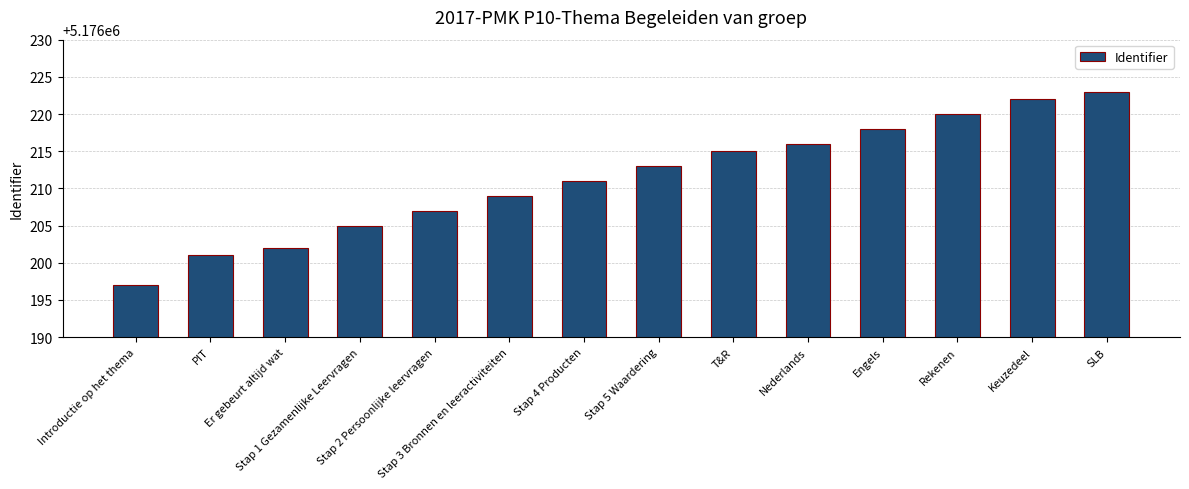

True or false: the data shows 5176202 at Er gebeurt altijd wat.

True